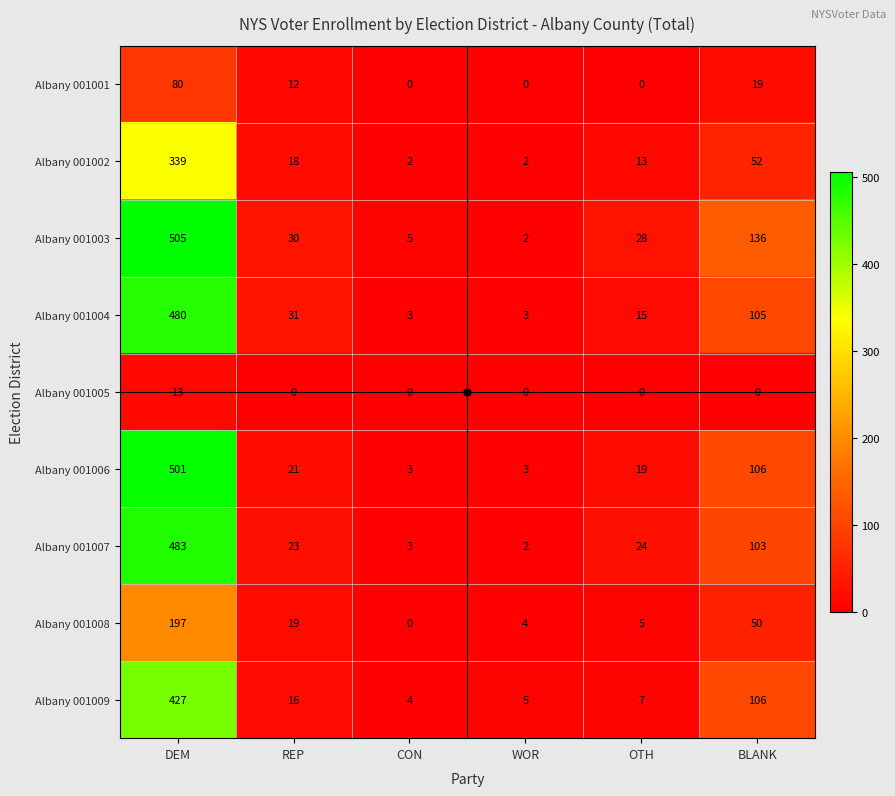

Is the value of Albany 001007 at CON greater than the value of Albany 001009 at CON?

No